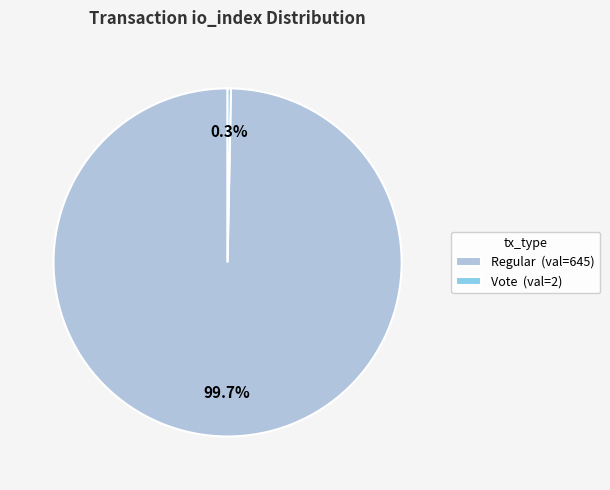

Does any single category account for the majority?

Yes